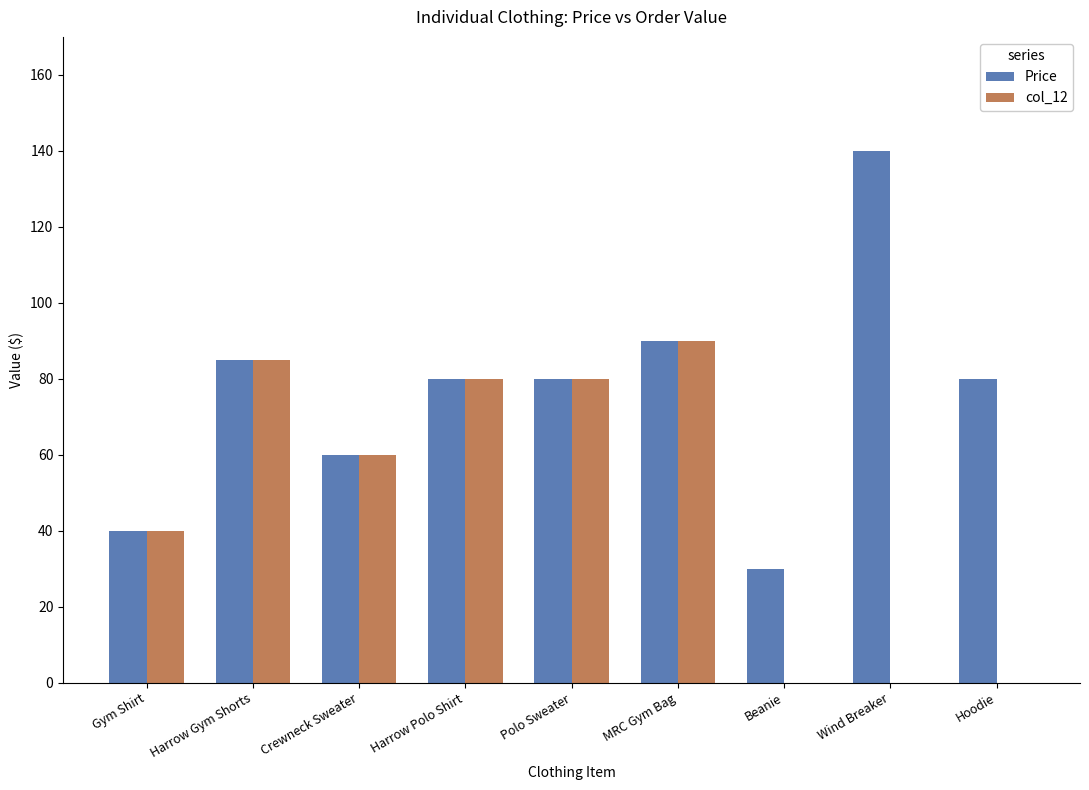

True or false: col_12 has a value of 146 at MRC Gym Bag.

False